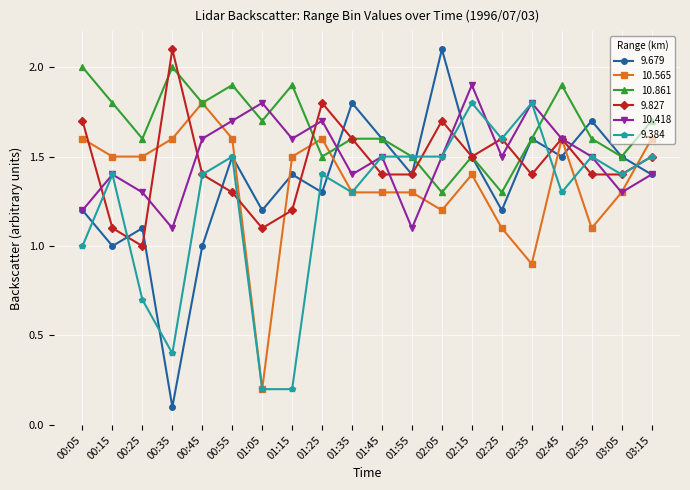

What is the sum of the 10.861 values at 00:15 and 00:45?

3.6